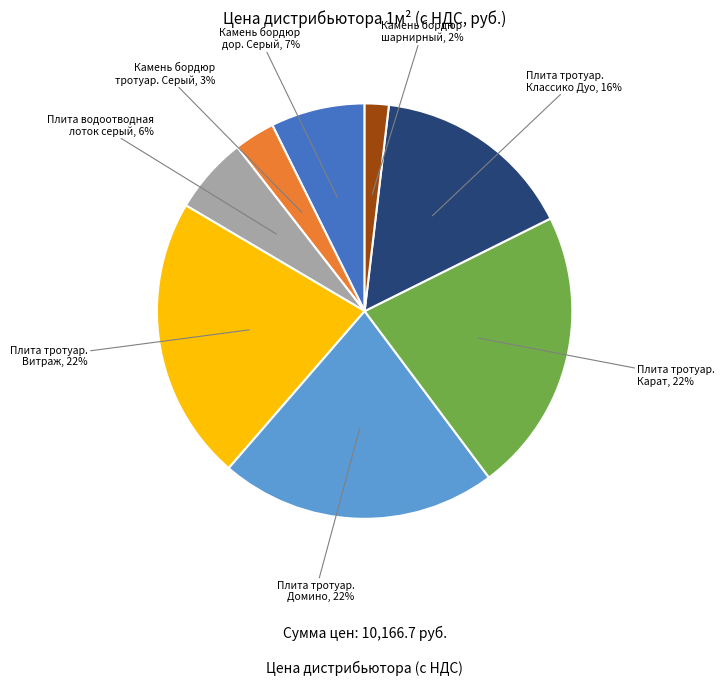

To the nearest percent, what is the difference between the largest and smallest slice percentages?

20%